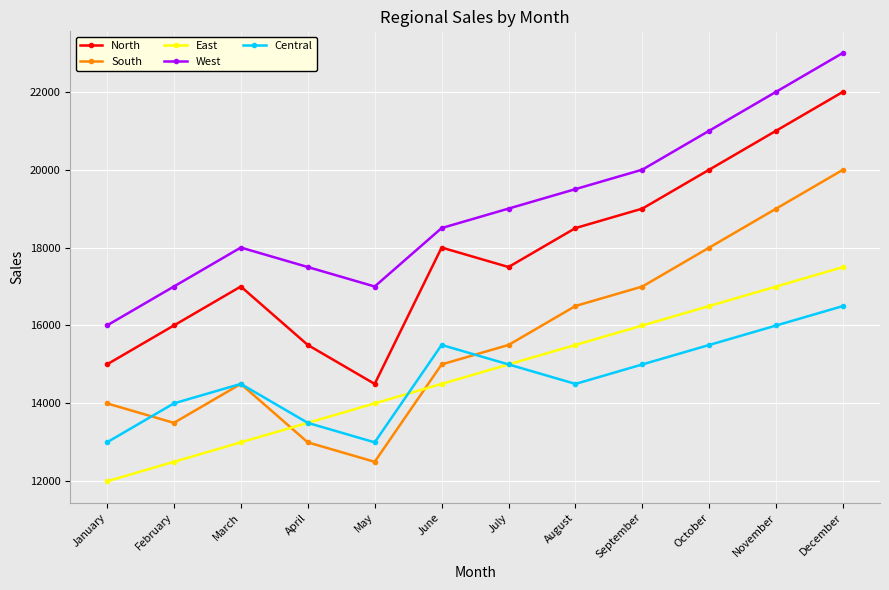

Is it true that East equals 16000 at September?

True